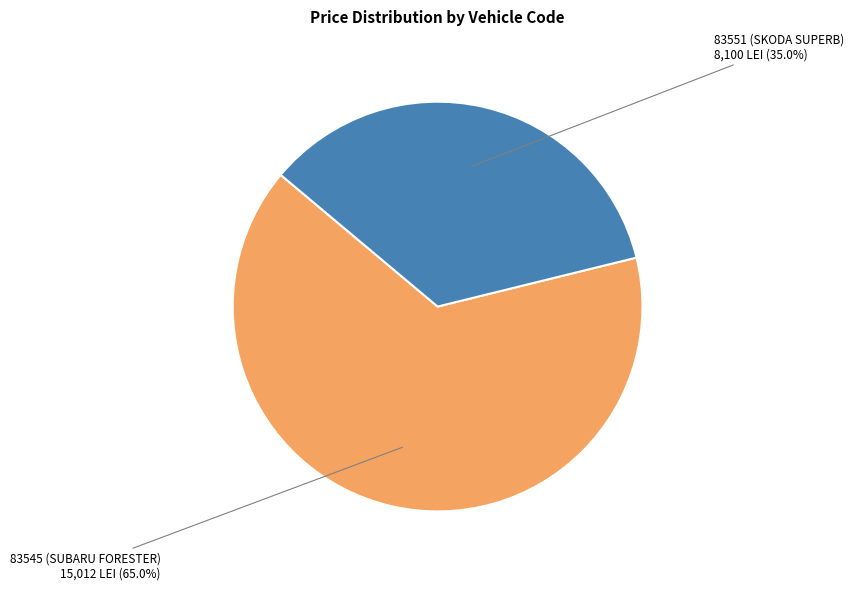

To the nearest percent, what portion does 83545 (SUBARU FORESTER) represent?

65%